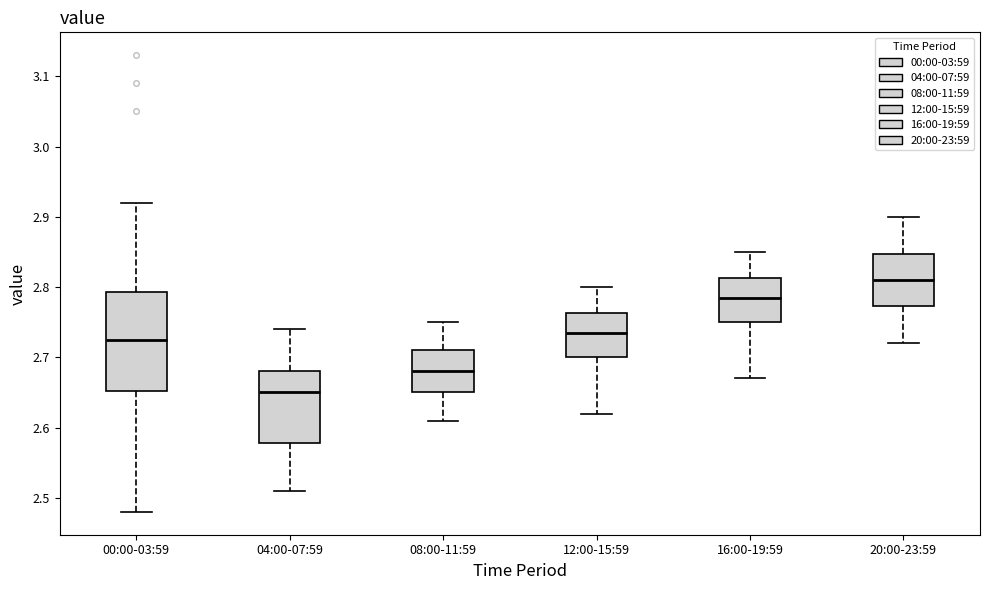

Where does the median line of the box for 04:00-07:59 sit on the y-axis? The values are not printed on the chart, so give them approximately, as read against the axis.

2.65